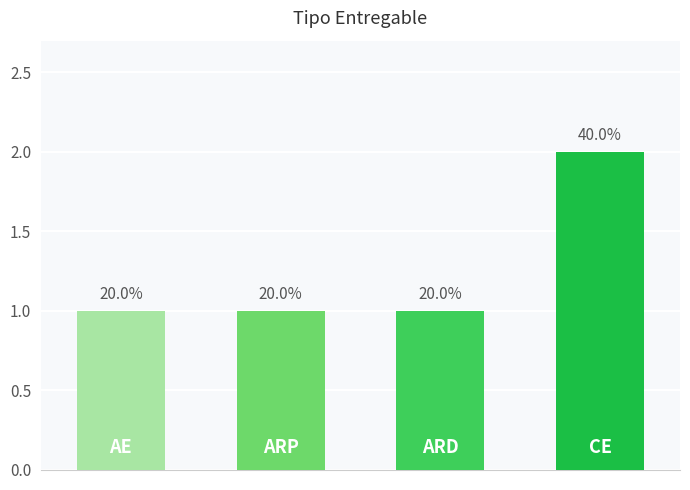

List the labels in order of value, largest first.

3, 0, 1, 2